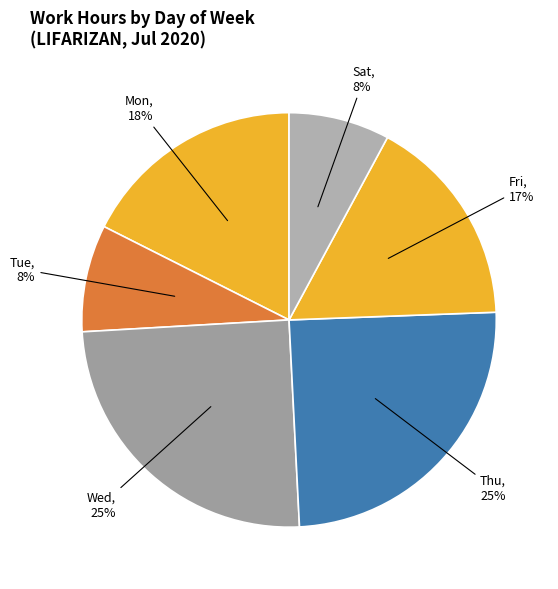

To the nearest percent, what percentage of the pie is Thu?

25%